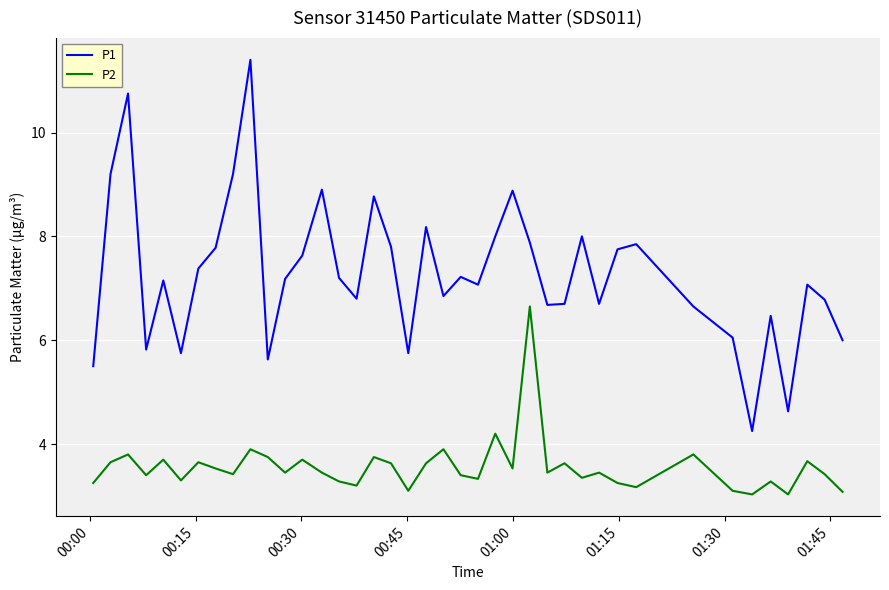

What is the maximum value for P2?

6.7